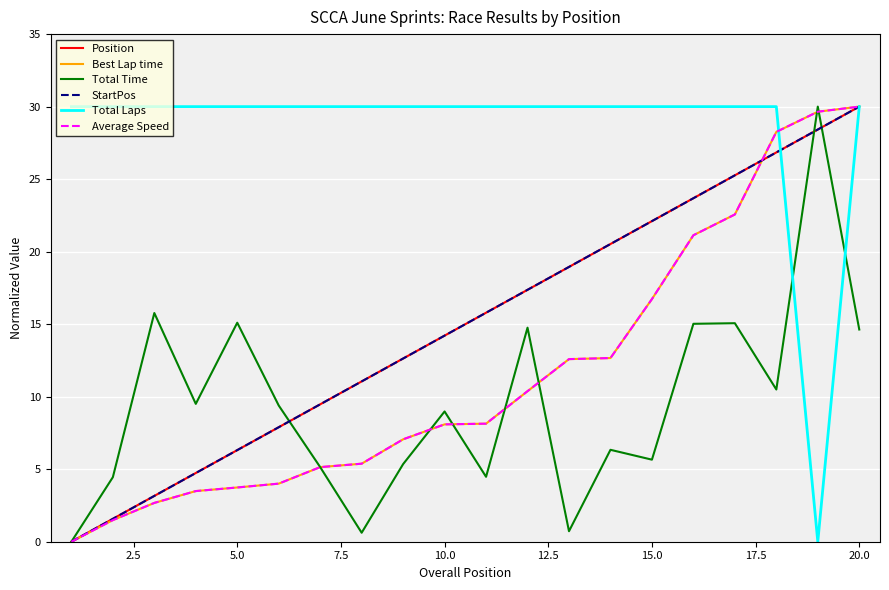

How many lines are shown in the chart?

6